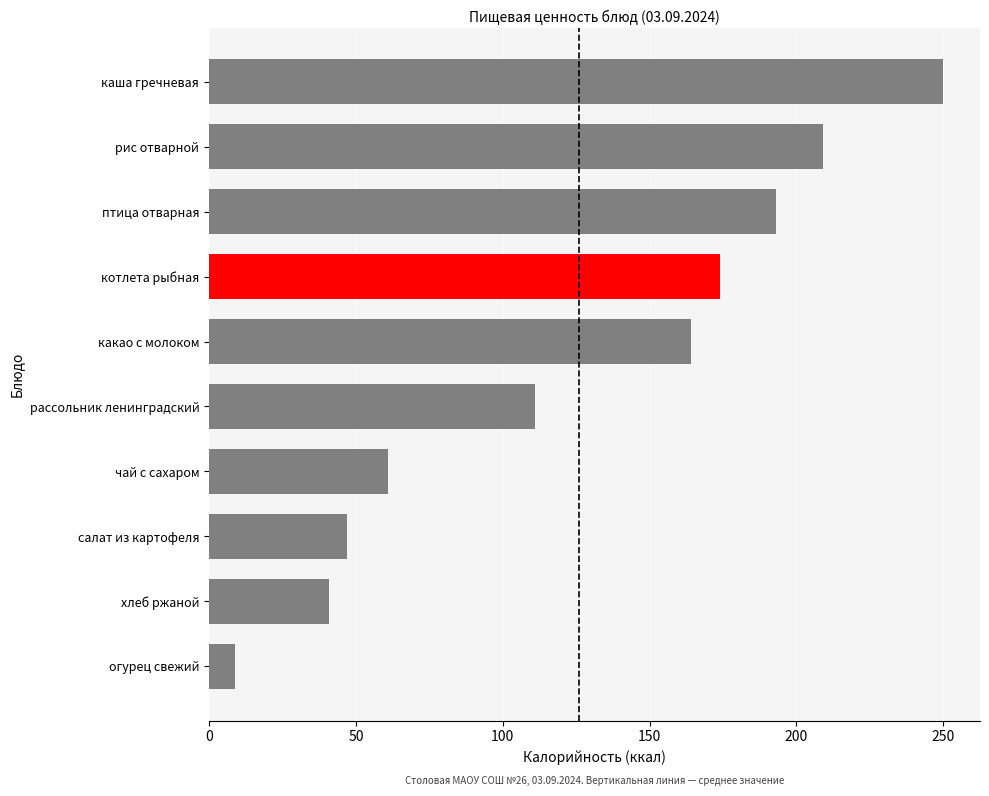

Rank the categories by value from highest to lowest.

каша гречневая, рис отварной, птица отварная, котлета рыбная, какао с молоком, рассольник ленинградский, чай с сахаром, салат из картофеля, хлеб ржаной, огурец свежий